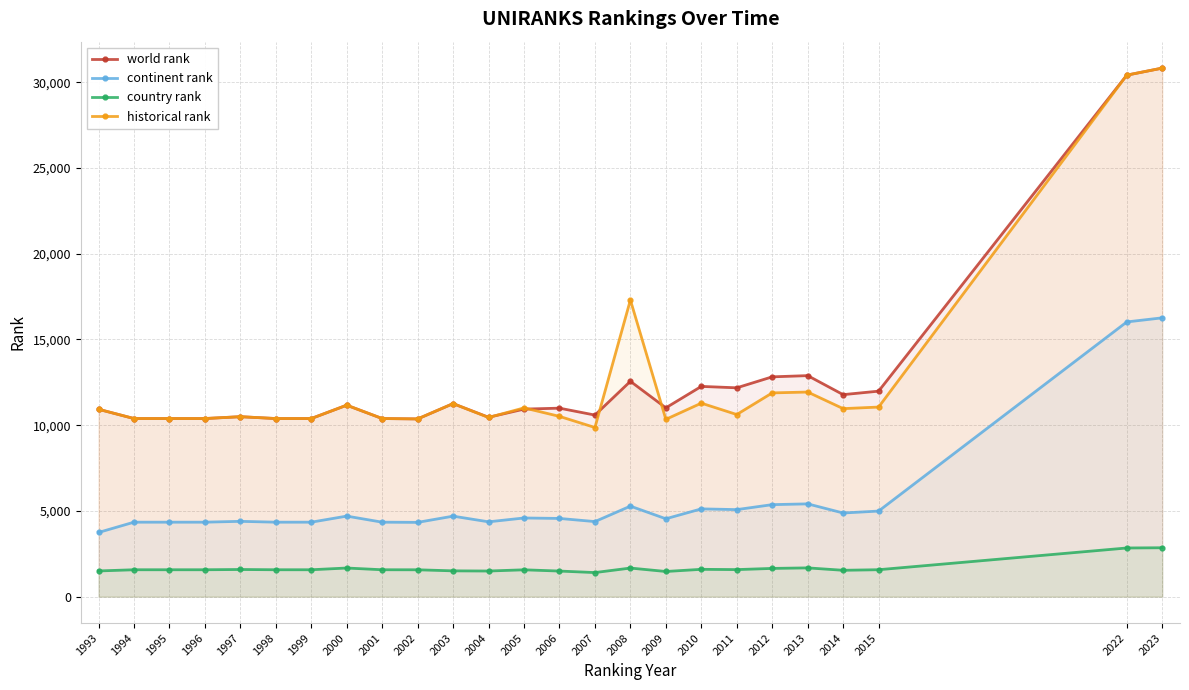

Count the number of categories in the chart.

25